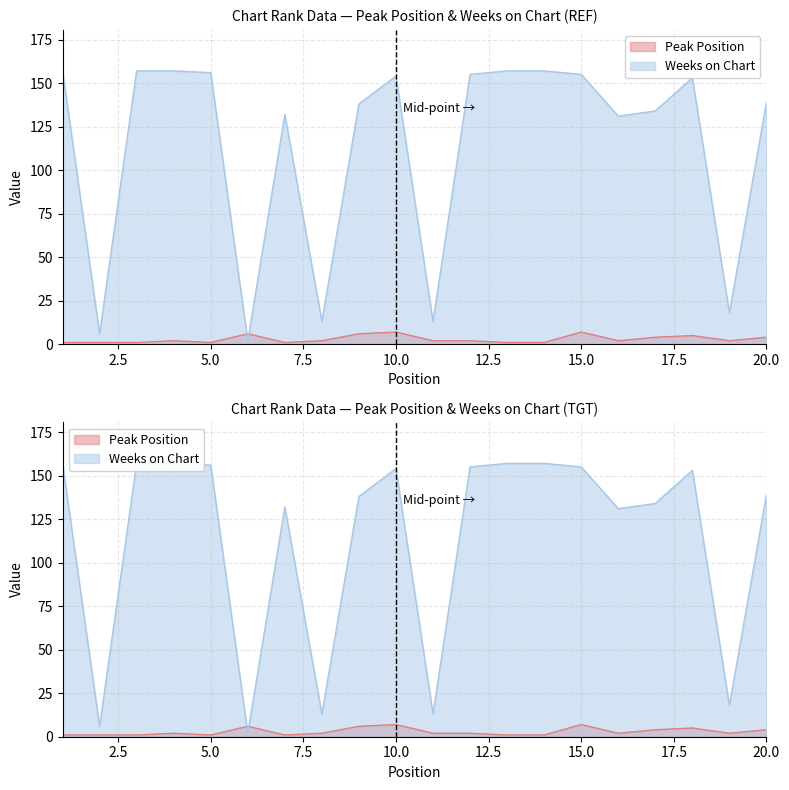

The value of Peak Position at 14 is 2. True or false?

False